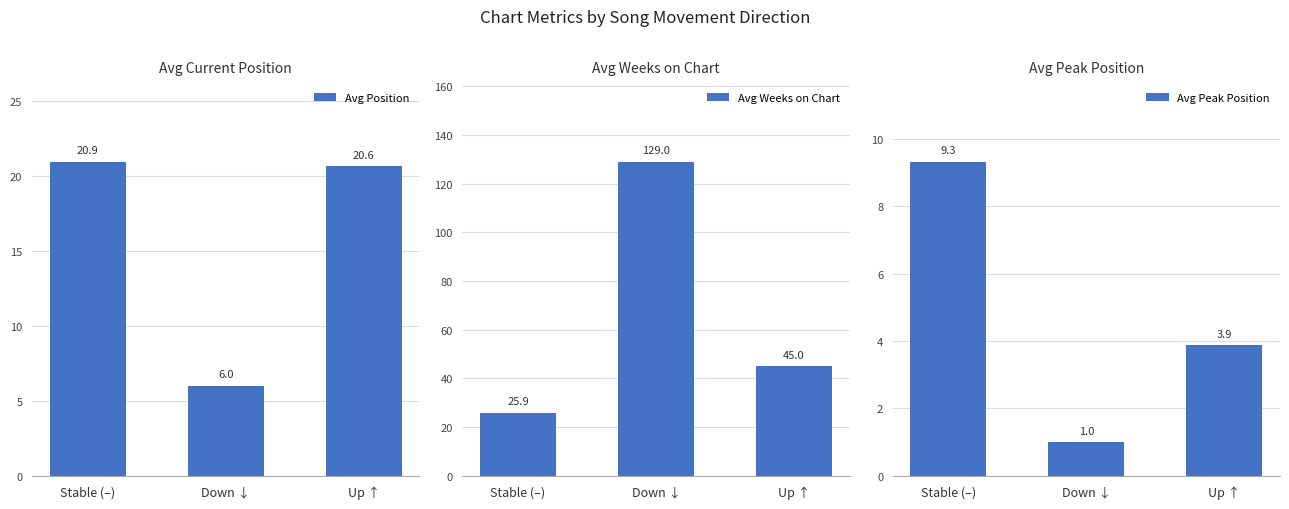

What is the greatest value displayed?

129.0